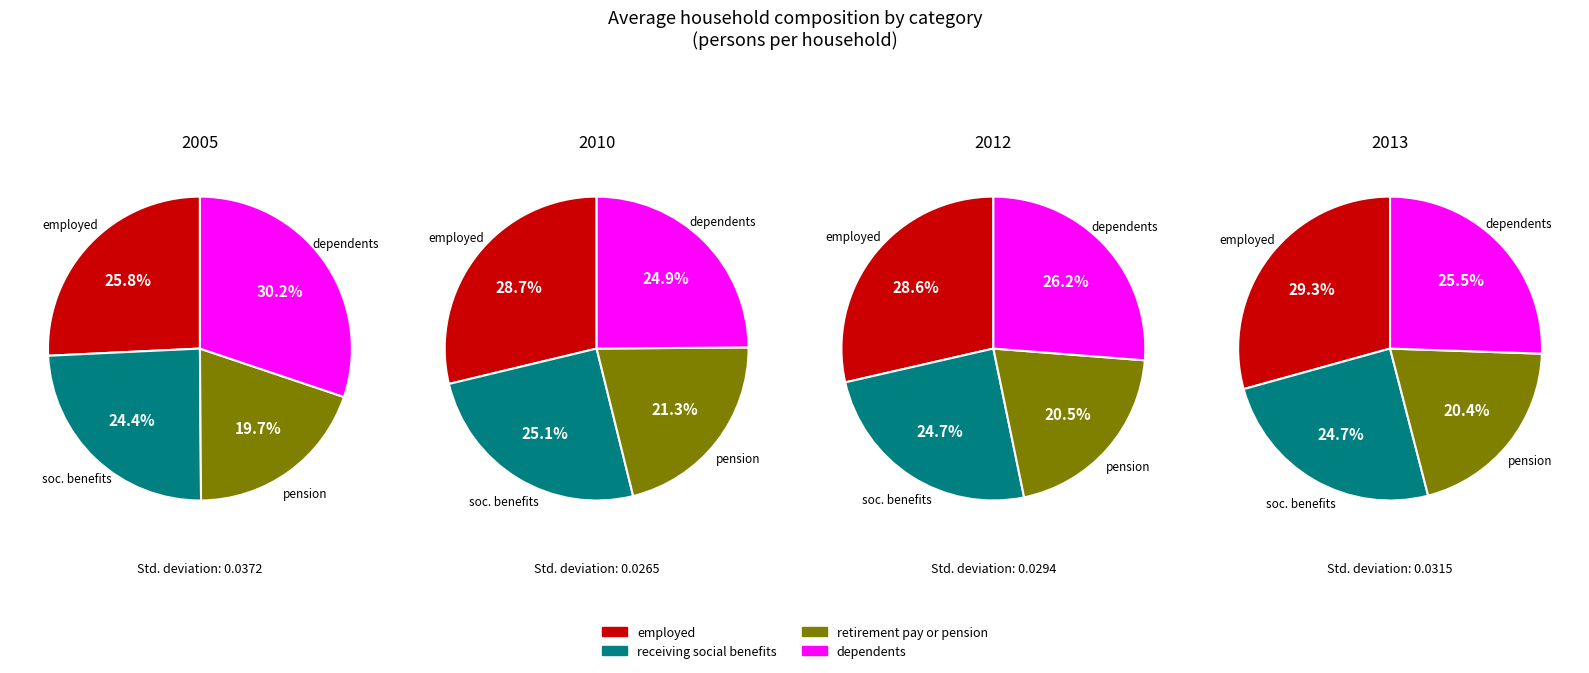

Does employed represent more than half of the total?

No